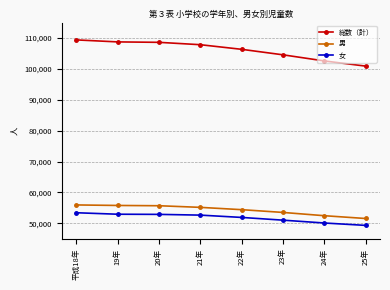

Between 平成18年 and 25年, which series saw the biggest shift?

総数（計）